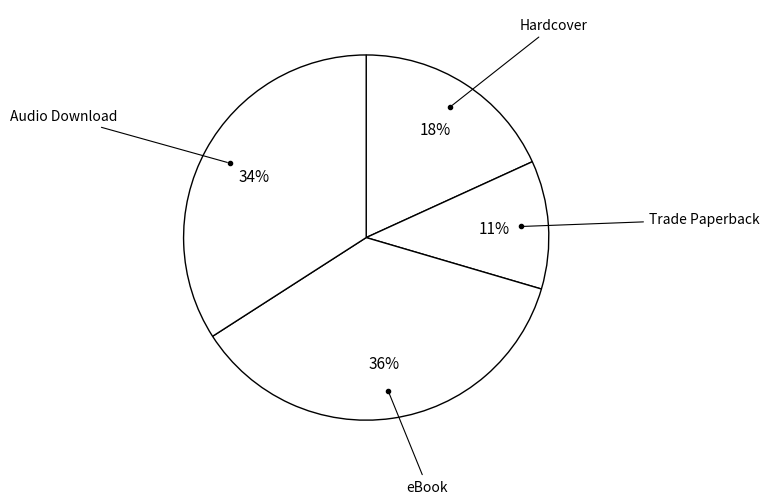

How many segments does this pie chart have?

4